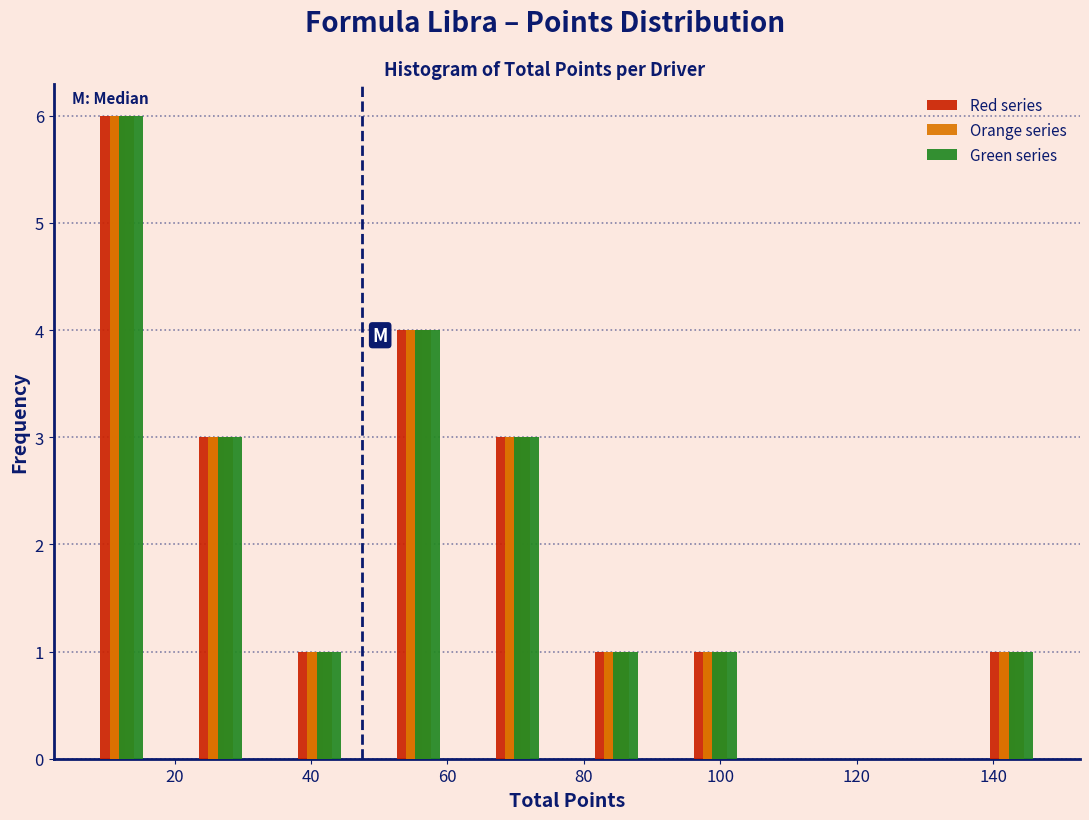

In the Red series series, which range on the x-axis has the tallest bar?

5.0 to 19.5